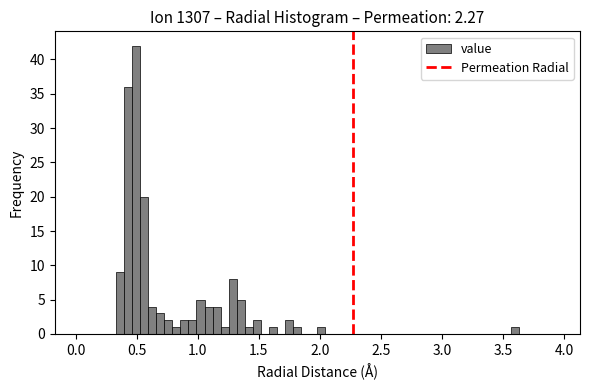

Read against the x-axis, roughly where is the centre of the tallest bar?

0.50